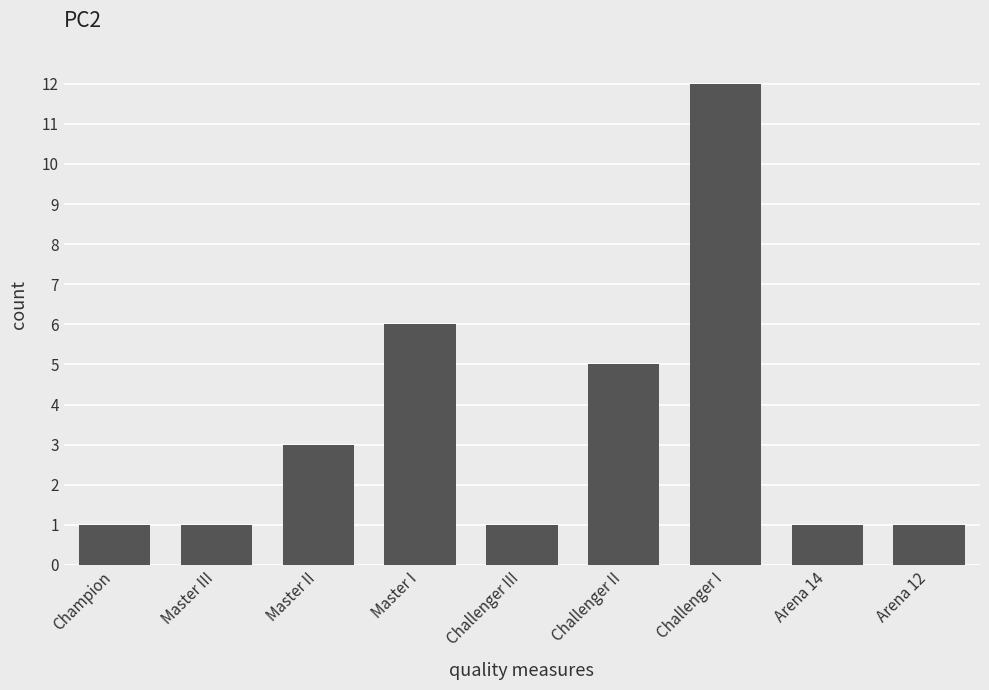

Reading left to right, transcribe all the data shown in this chart.

1	1	3	6	1	5	12	1	1